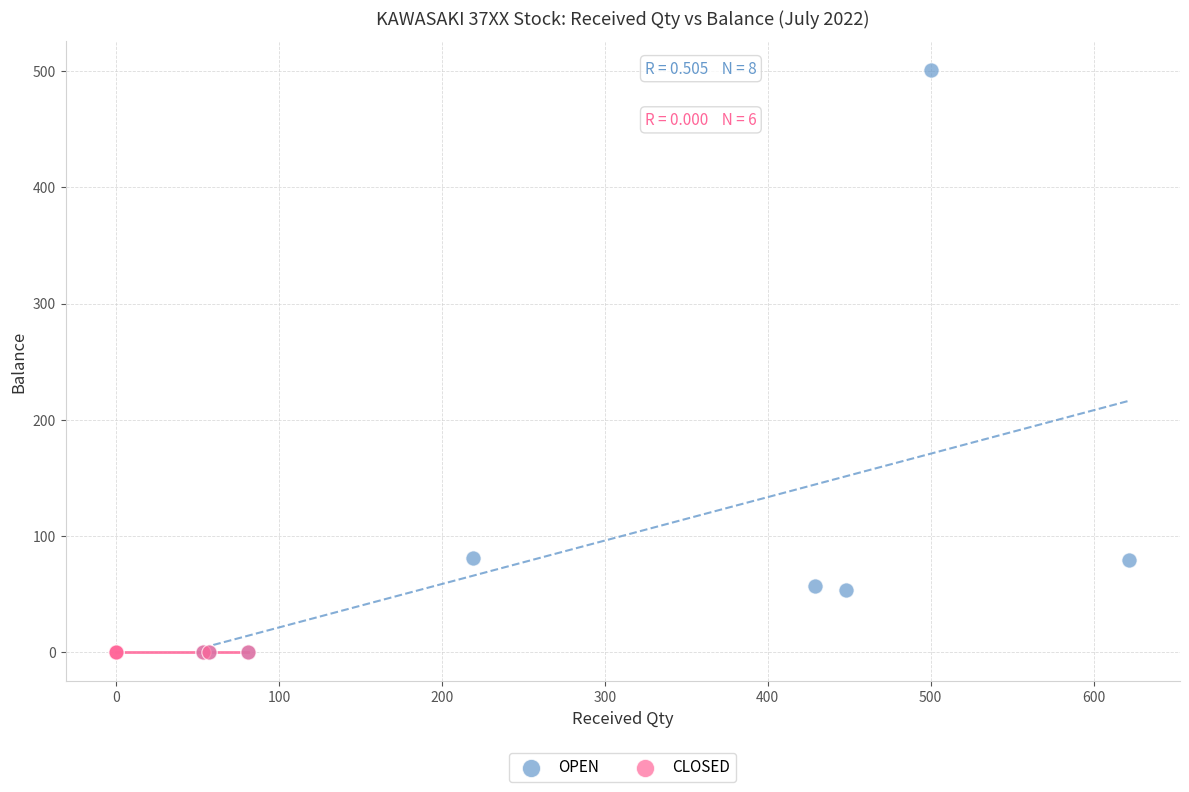

Which series contains the highest Y value?

OPEN